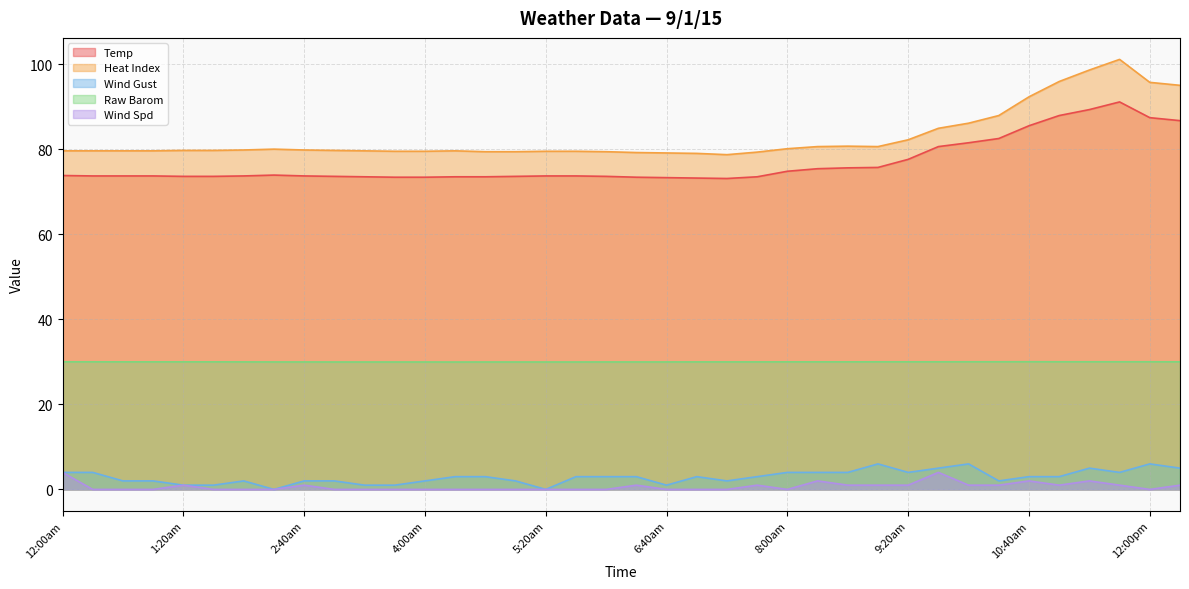

What is the label of the 29th point from the left?

9:20am